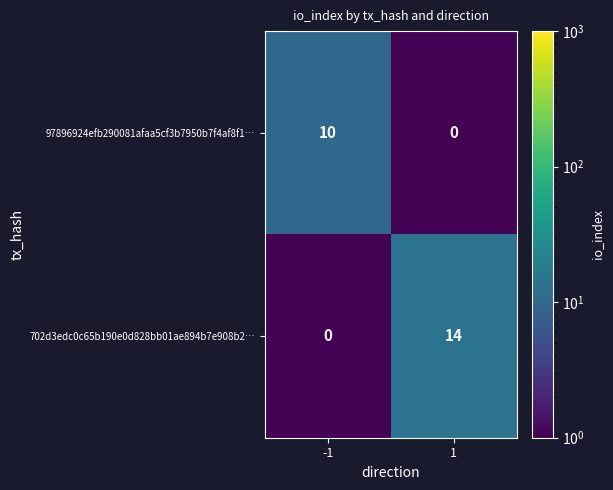

Between -1 and 1, which series saw the biggest shift?

702d3edc0c65b190e0d828bb01ae894b7e908b2…